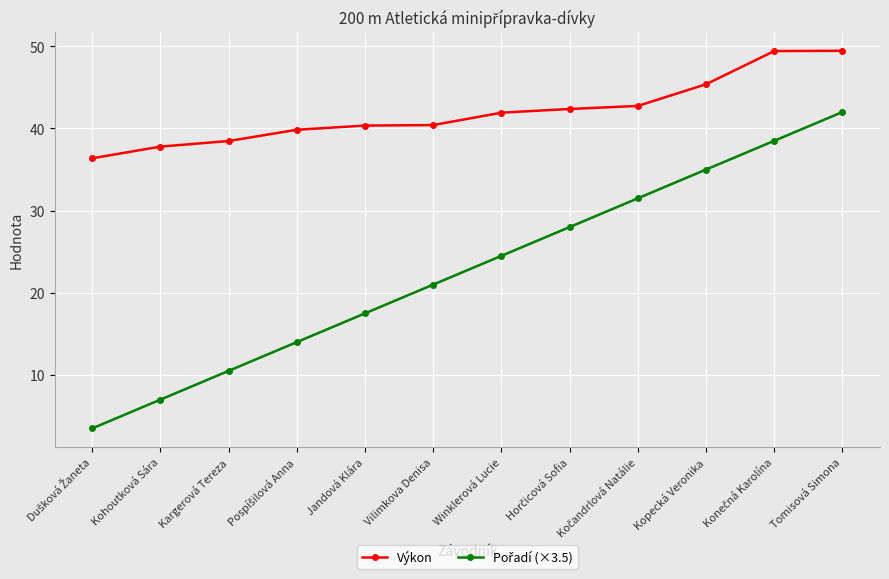

Read the Výkon value at Winklerová Lucie.

41.9